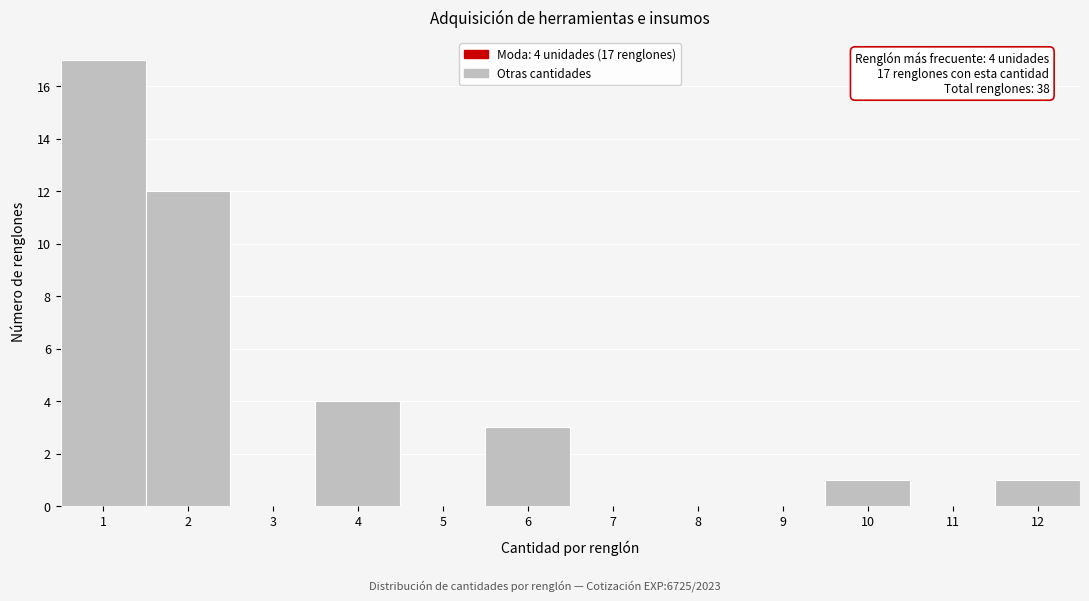

Reading left to right, transcribe all the data shown in this chart.

1=17	2=12	3=0	4=4	5=0	6=3	7=0	8=0	9=0	10=1	11=0	12=1